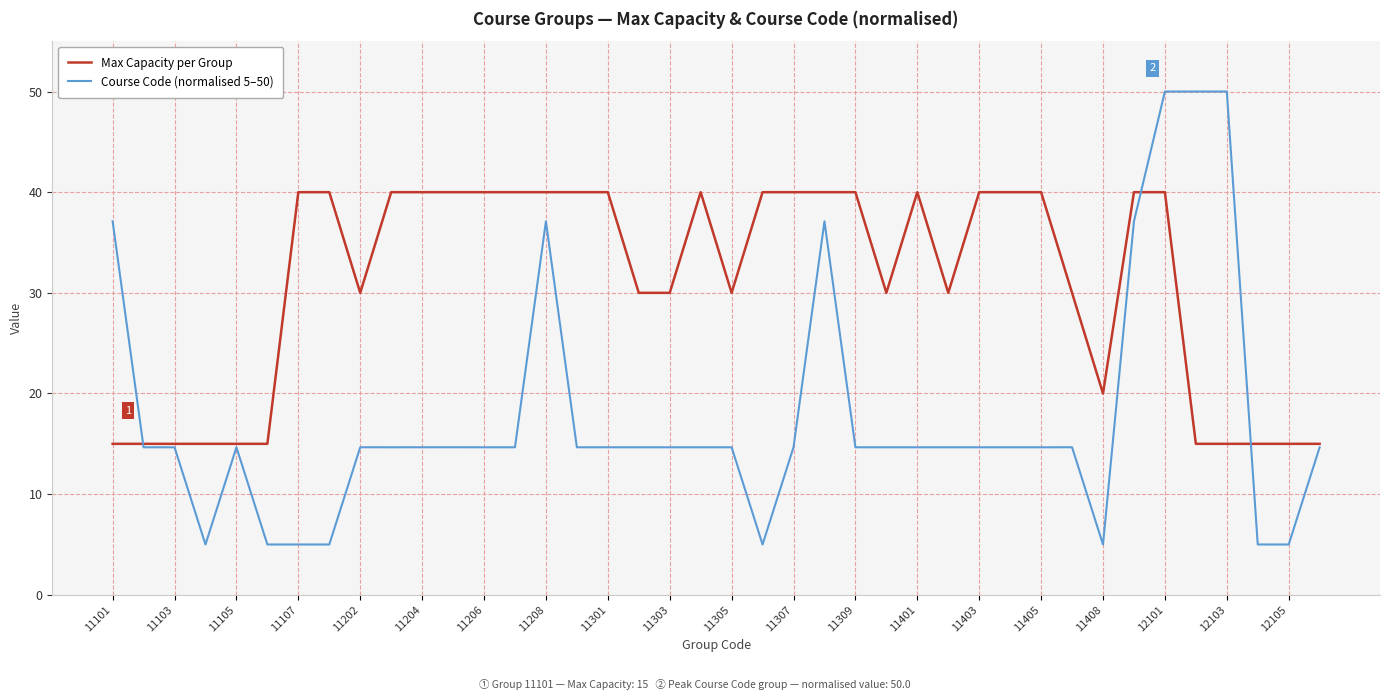

What is the maximum value for Max Capacity per Group?

40.0